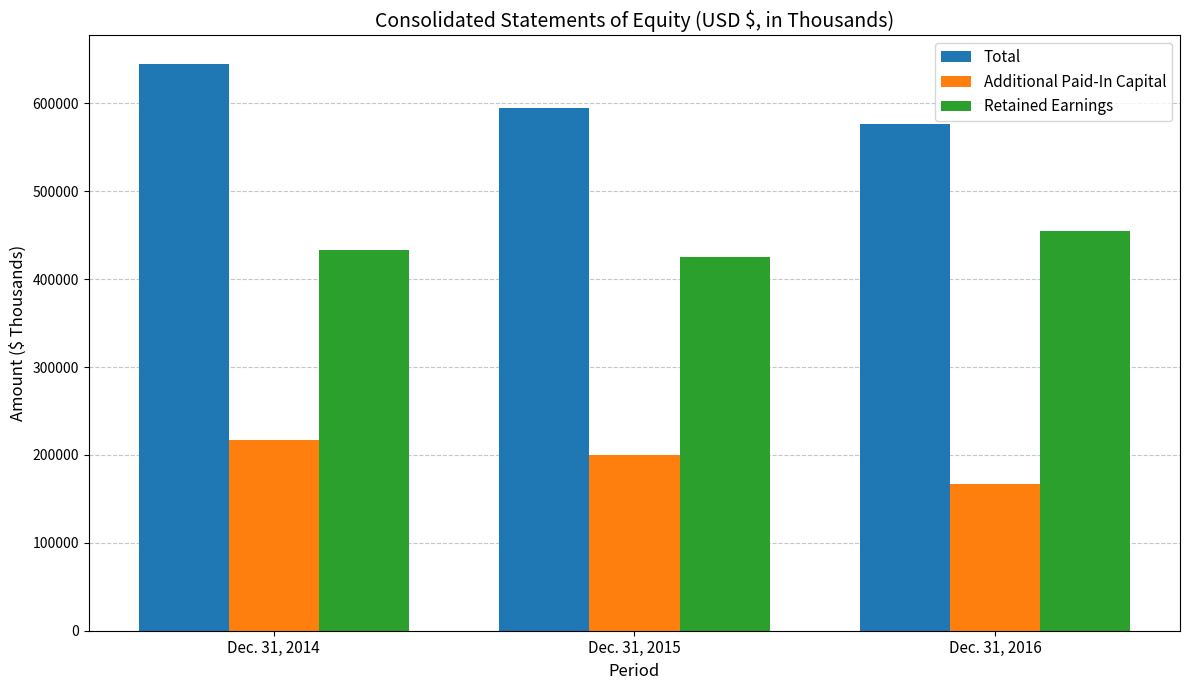

The Additional Paid-In Capital series shows 217289 at Dec. 31, 2014. True or false?

True